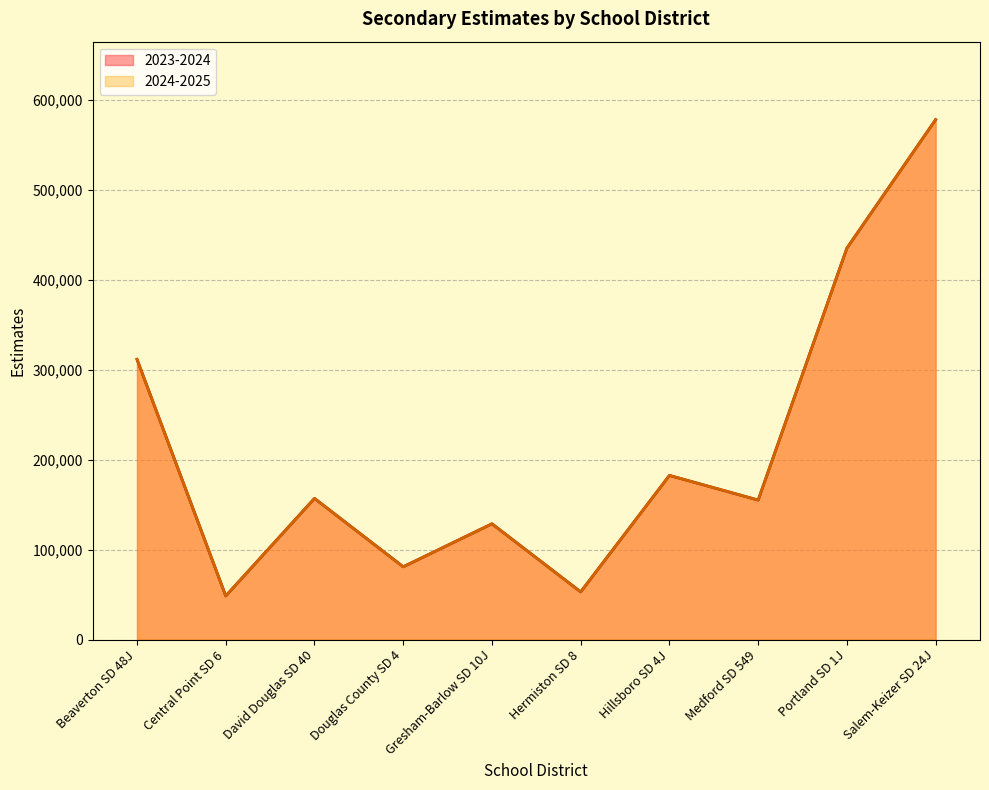

How many lines are shown in the chart?

2